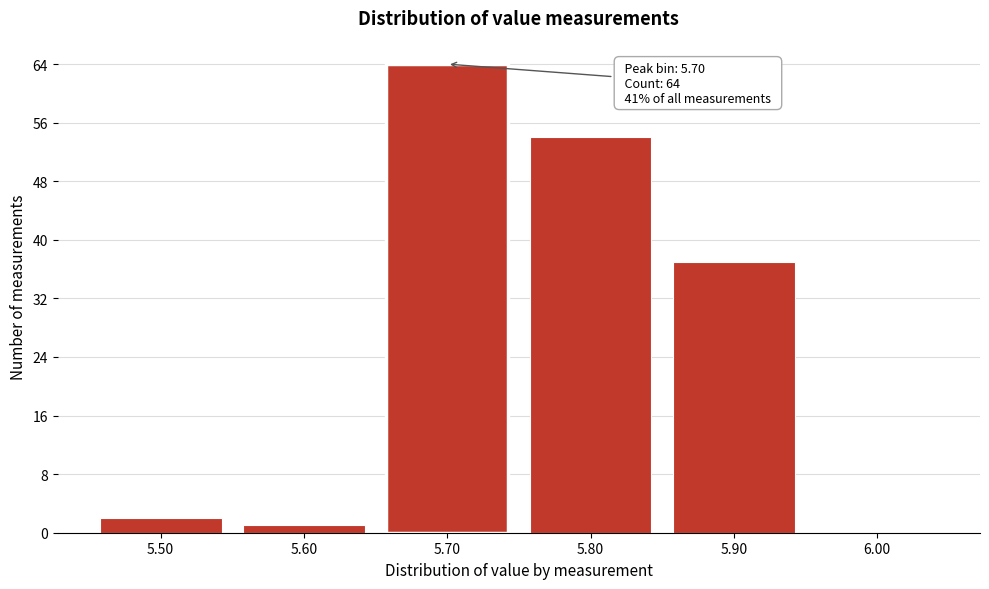

Reading left to right, transcribe all the data shown in this chart.

5.50=2	5.60=1	5.70=64	5.80=54	5.90=37	6.00=0